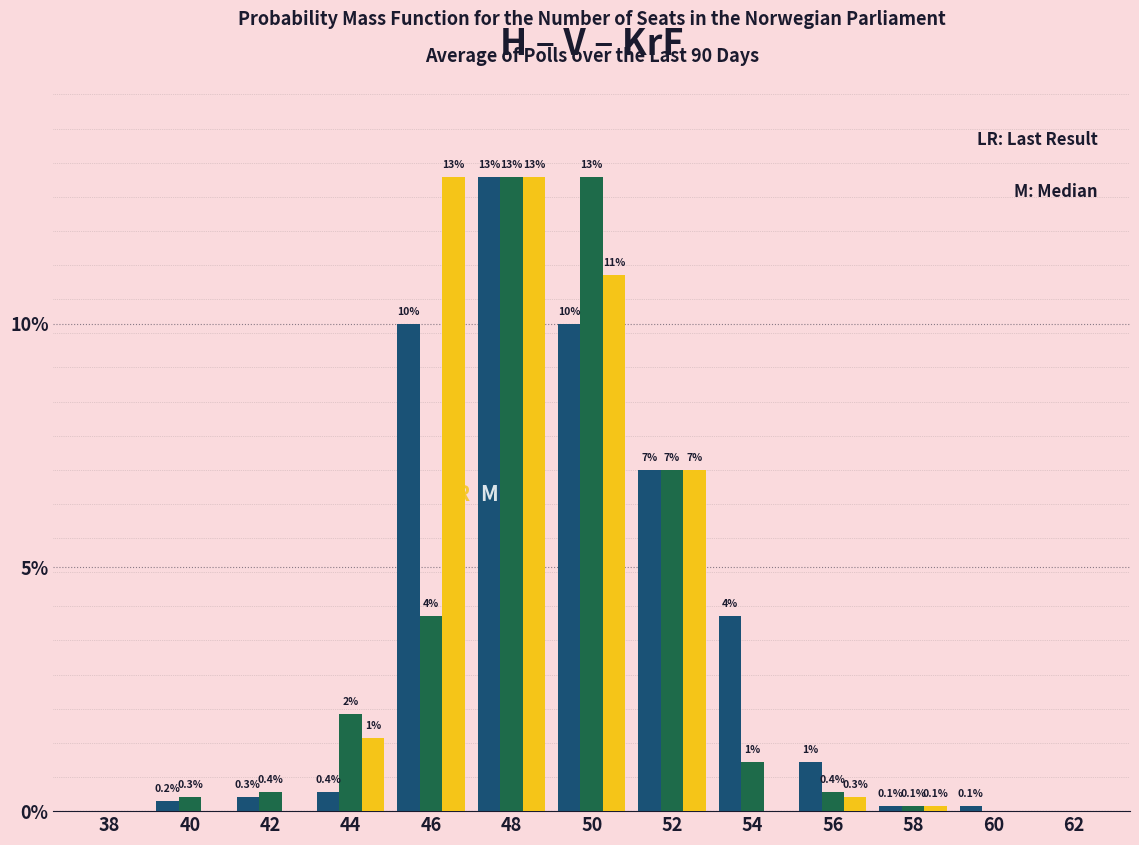

What is the maximum value shown in the chart?

13.0